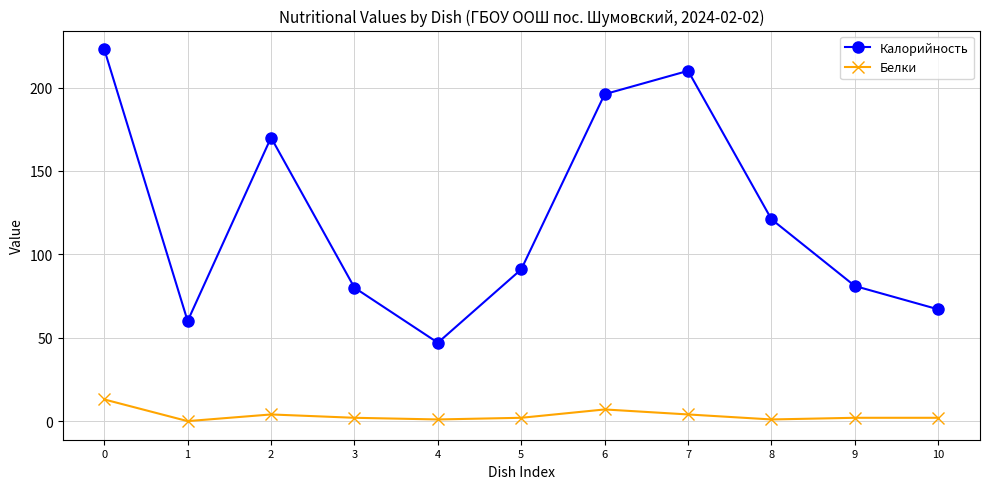

True or false: Белки has more than 1 points higher than both neighbors.

True